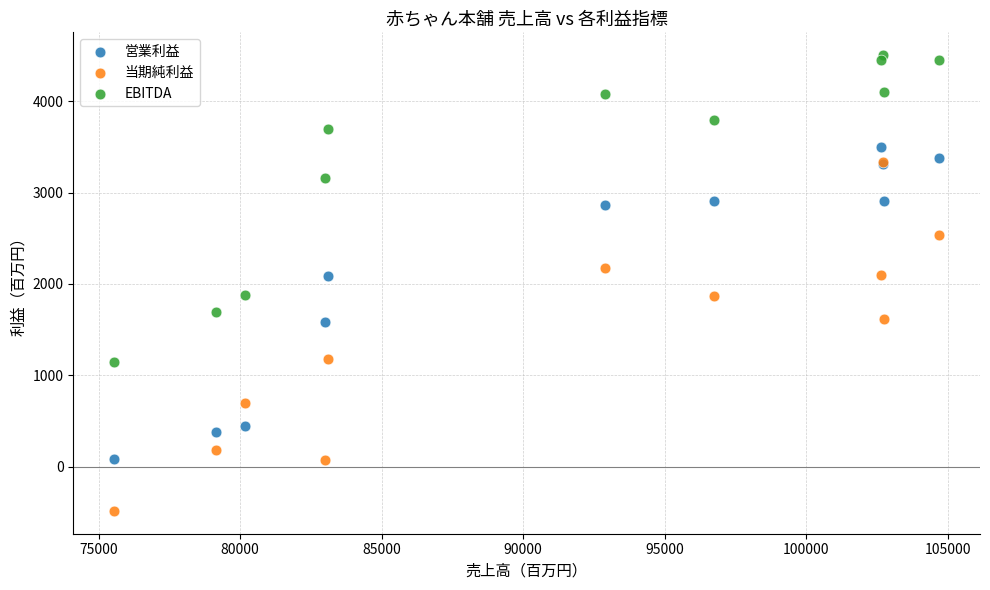

Which series has the largest Y range (max minus min)?

当期純利益